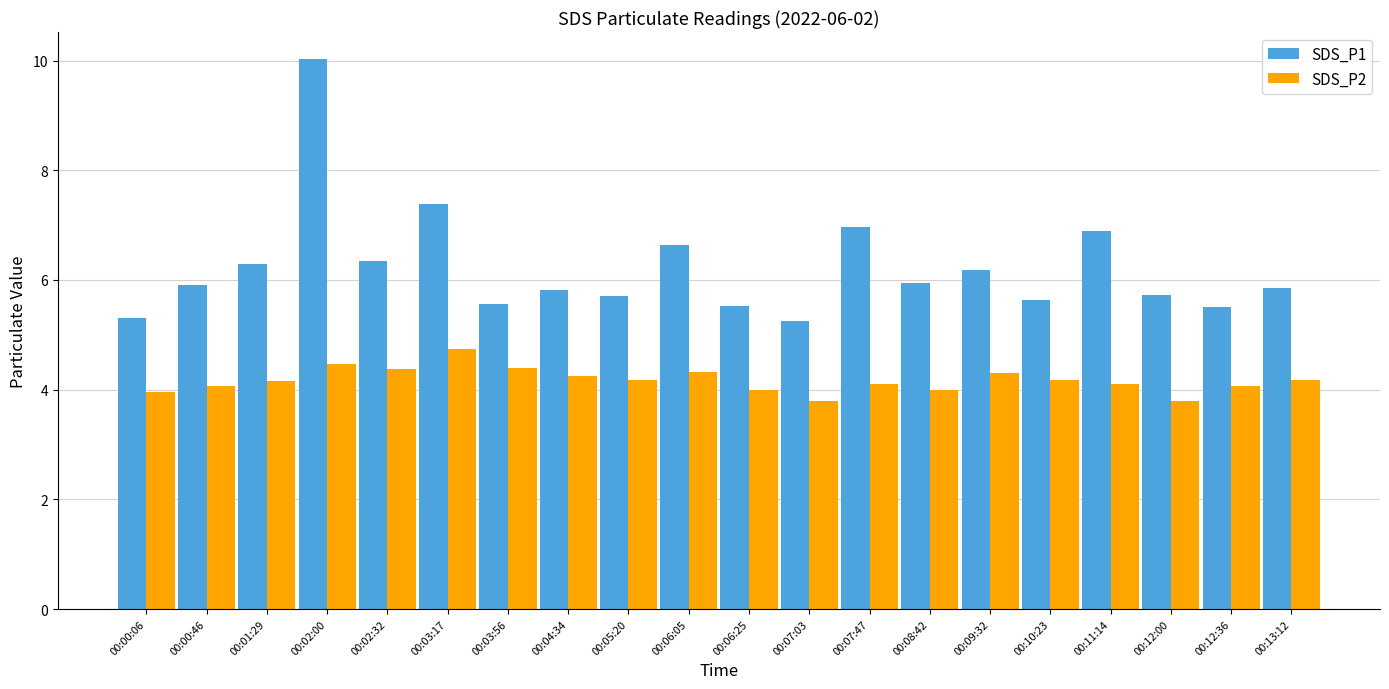

Rank the series by their average value, from highest to lowest.

SDS_P1, SDS_P2